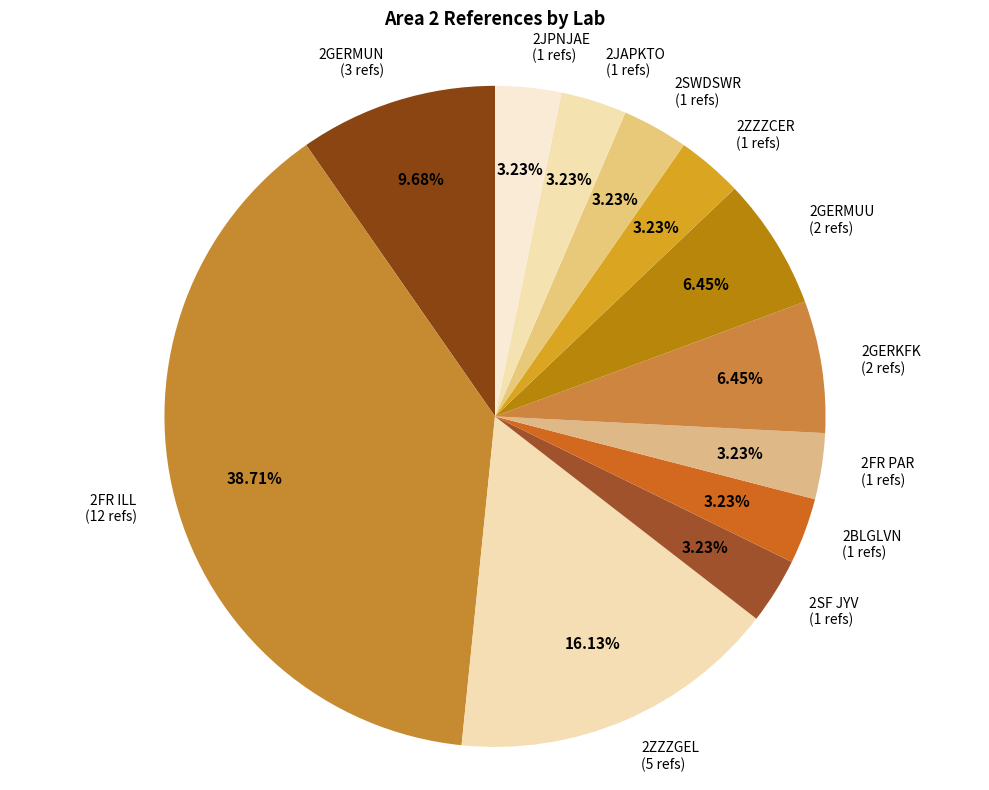

Approximately how many times larger is the value at 2JPNJAE (1 refs) compared to 2JAPKTO (1 refs)?

1.0